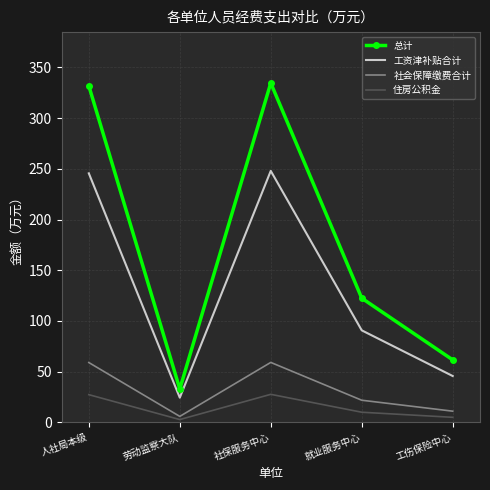

True or false: 总计 and 工资津补贴合计 intersect in this chart.

False